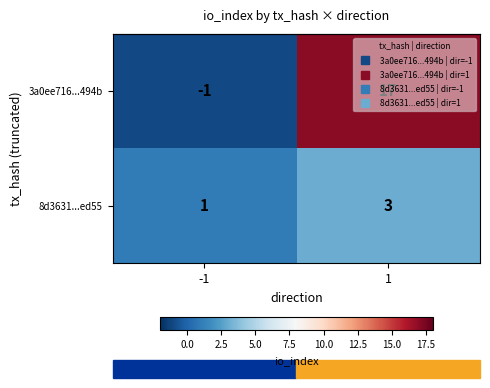

Which series has the largest total across all categories?

3a0ee716...494b